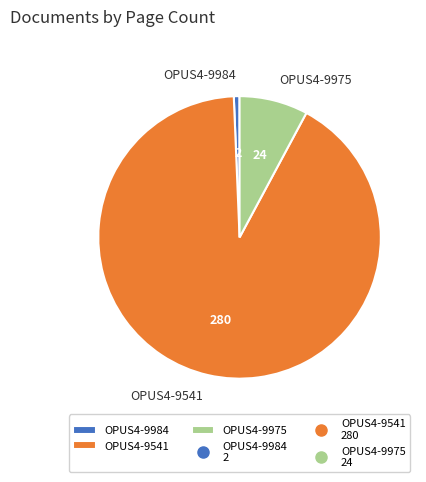

Count the number of slices in the pie.

3